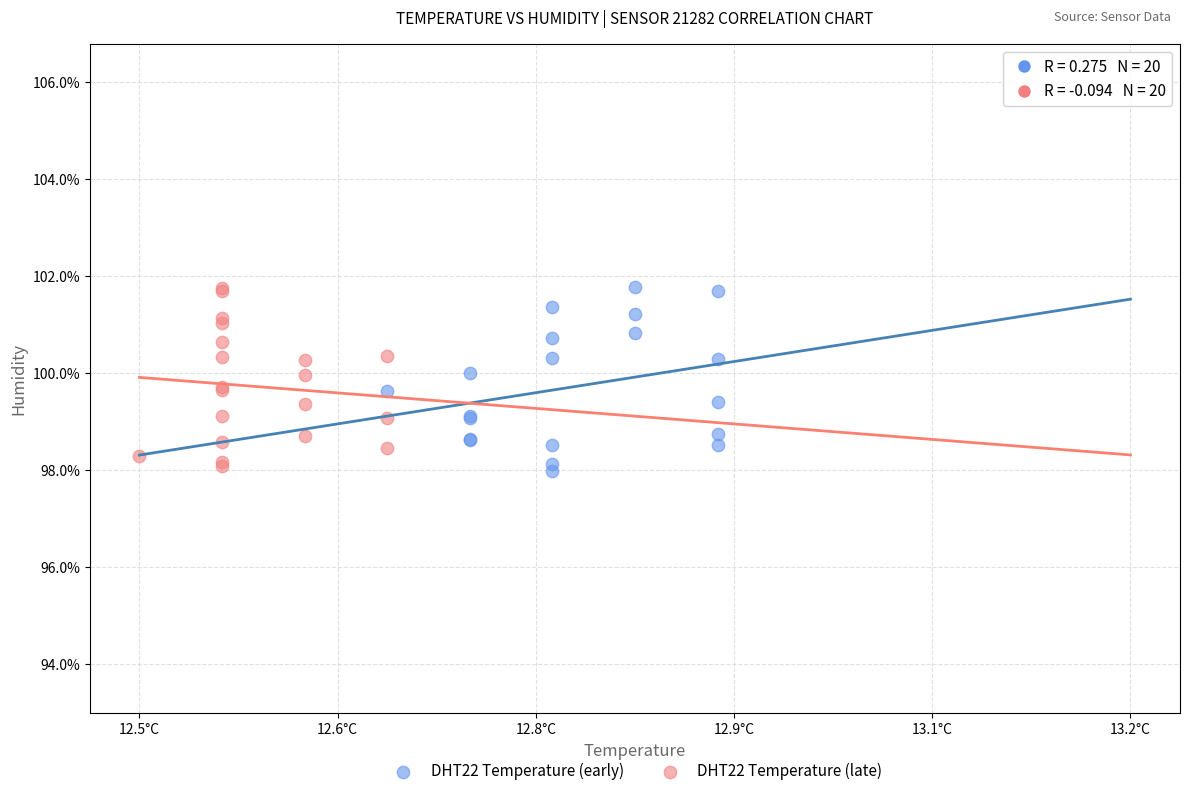

What are all the series names shown in the legend?

DHT22 Temperature (early), DHT22 Temperature (late)